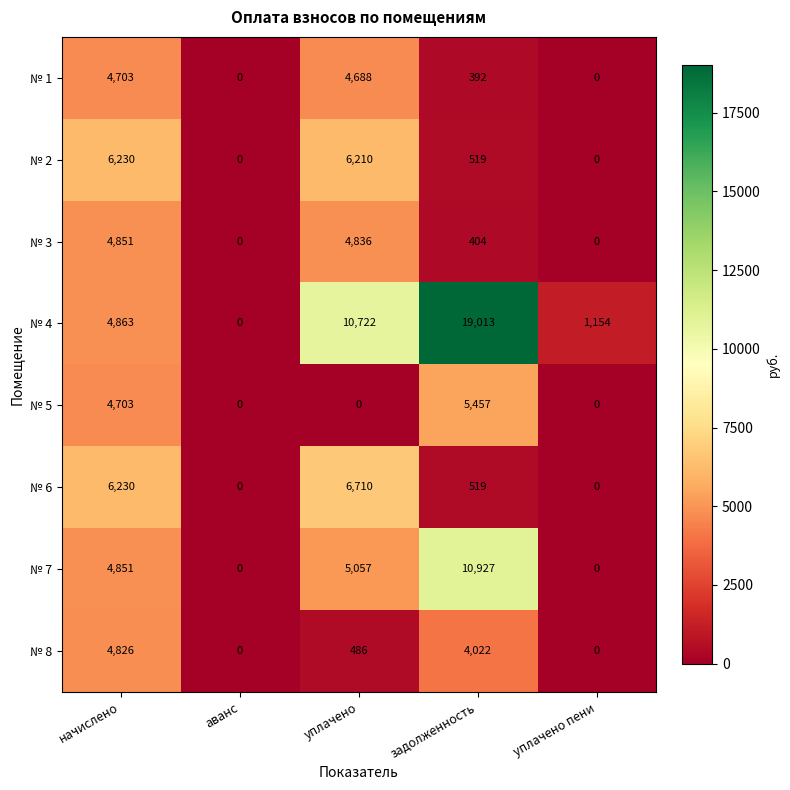

Rank the series at уплачено from lowest to highest value.

№ 5, № 8, № 1, № 3, № 7, № 2, № 6, № 4